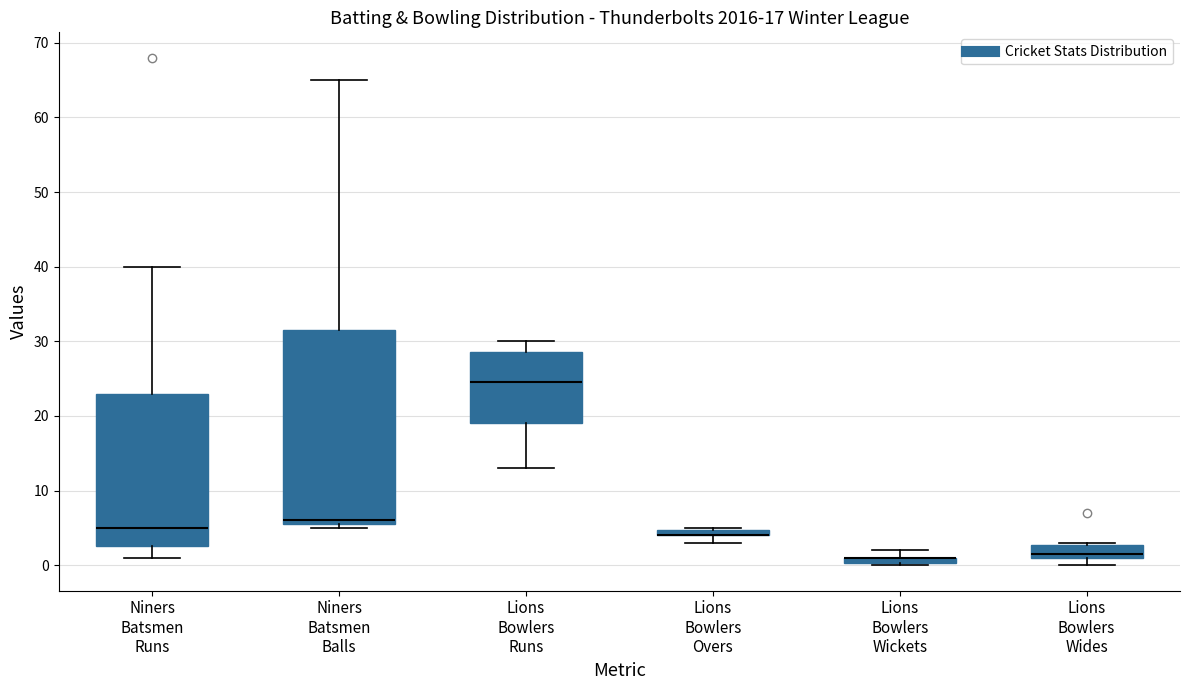

Comparing the boxes themselves (not the whiskers), which one is the tallest?

Niners Batsmen Balls